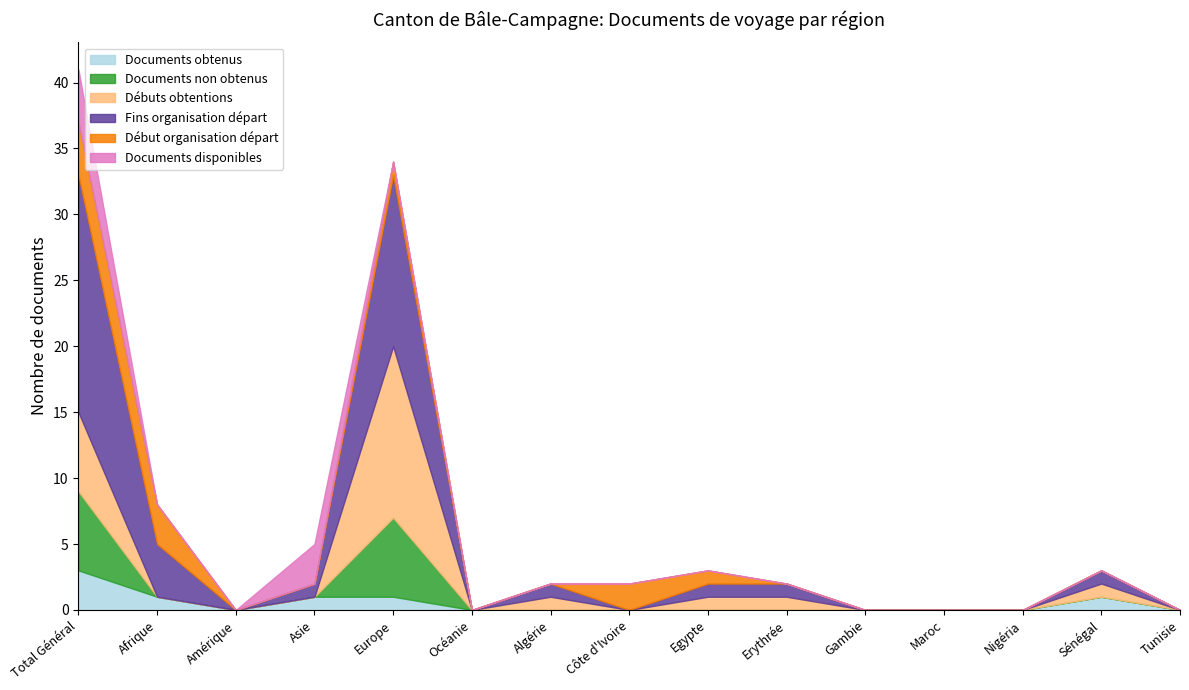

Which series has the largest range (max minus min)?

Fins organisation départ